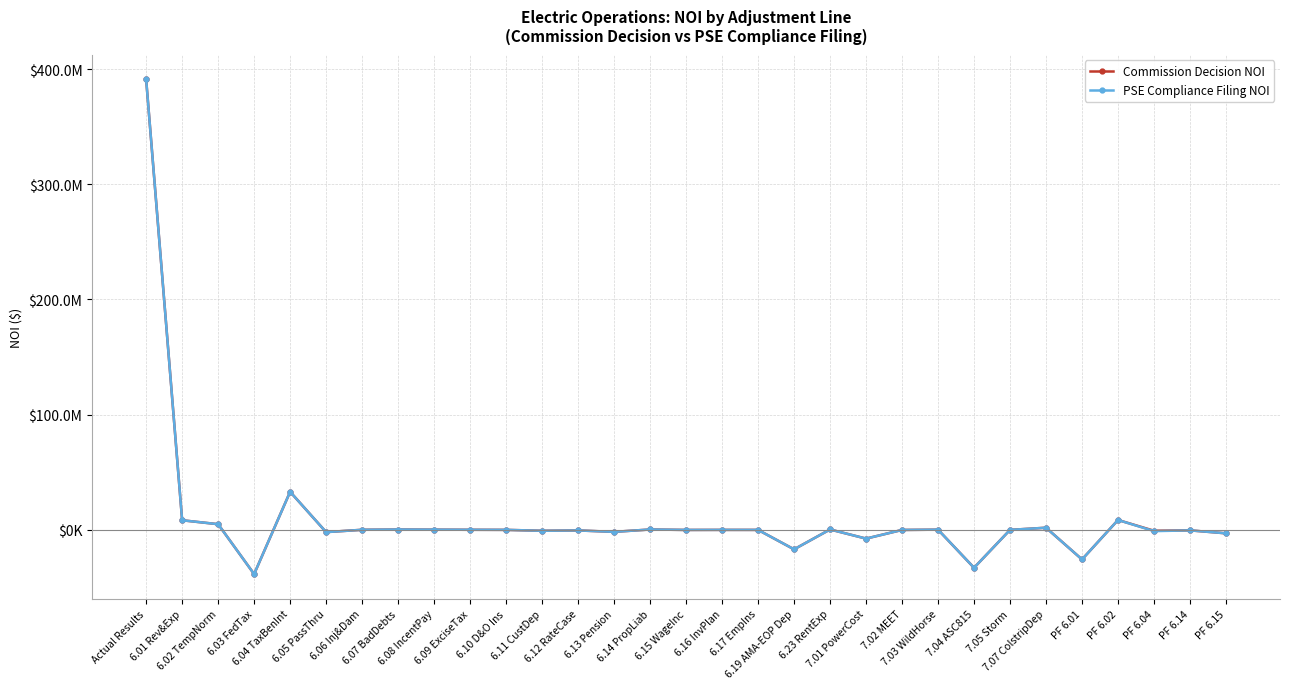

Rank the series by their average value, from highest to lowest.

Commission Decision NOI, PSE Compliance Filing NOI